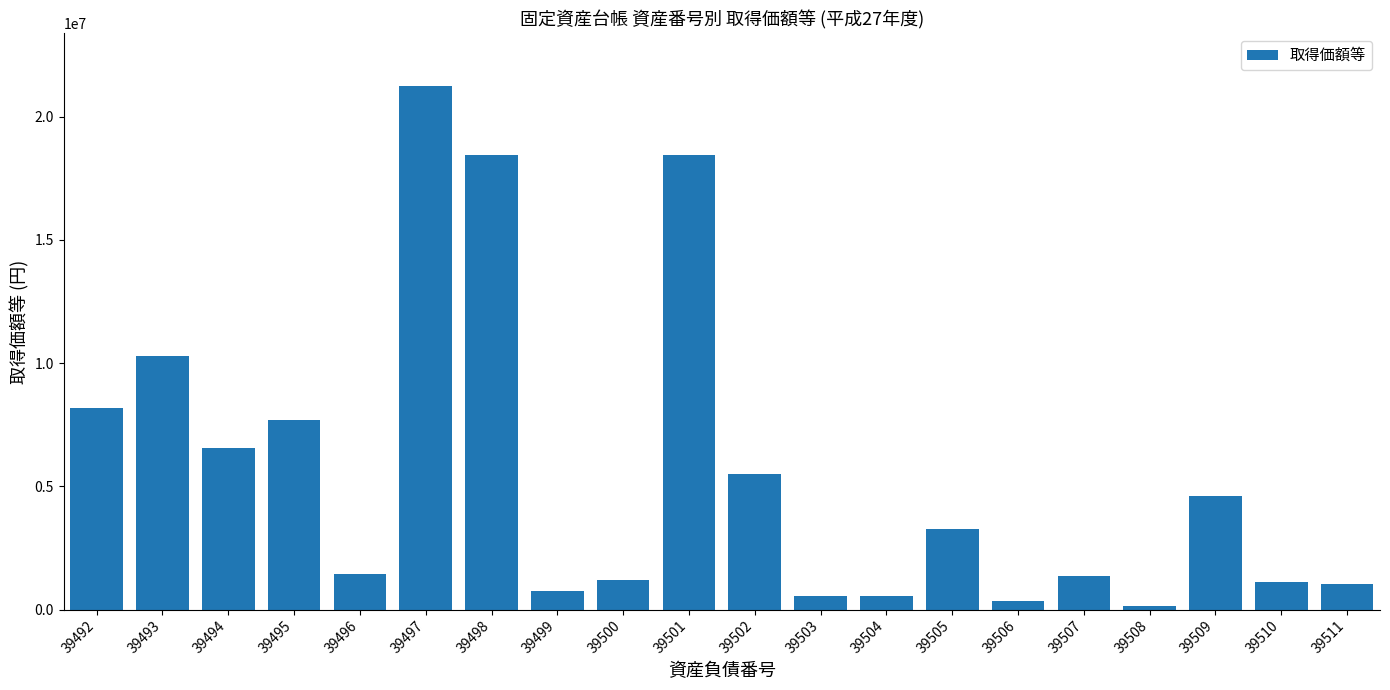

What is the change in value from 39492 to 39509?

-3586177